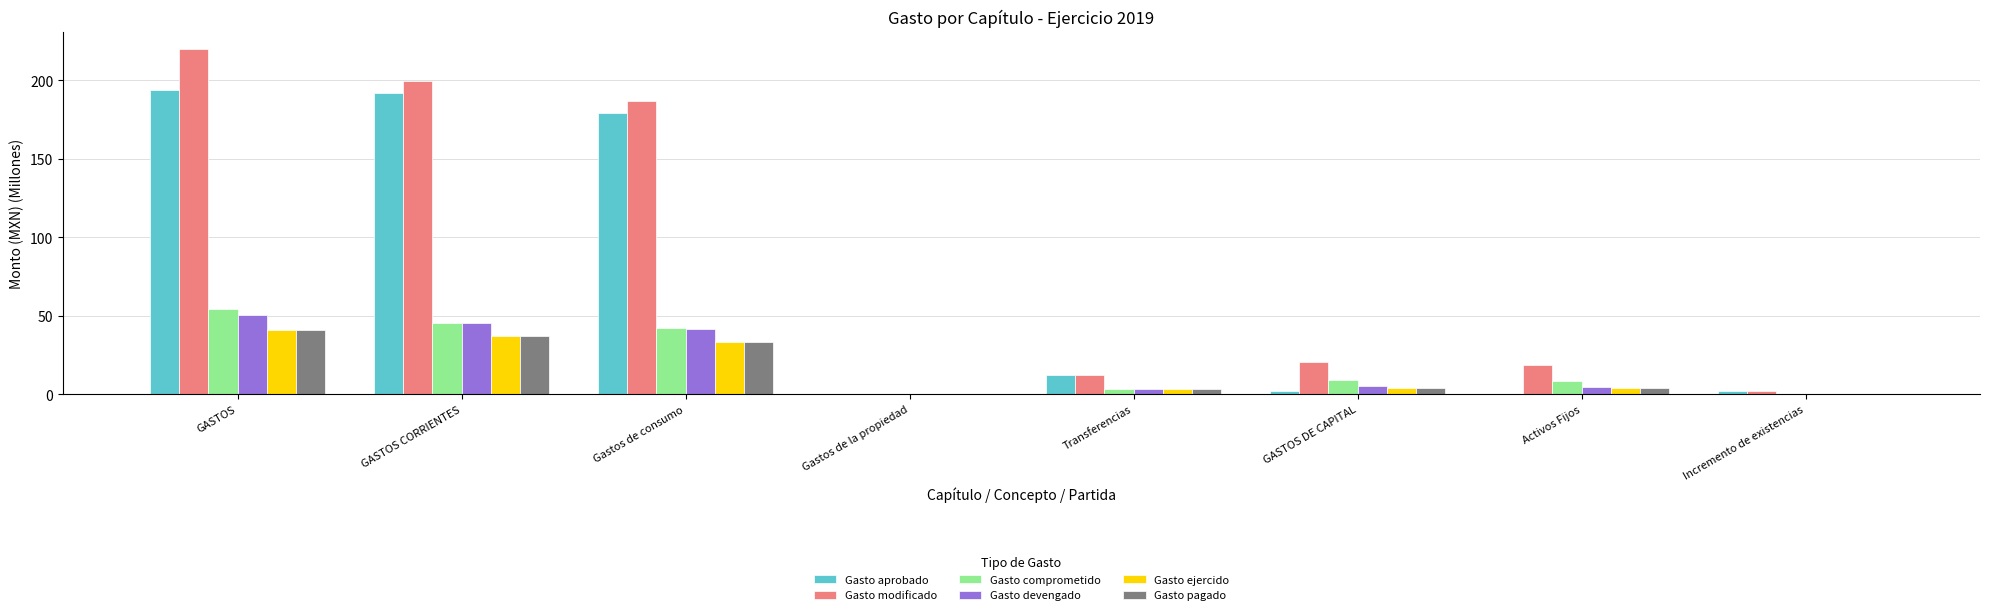

At which category is the sum across all series the highest?

GASTOS